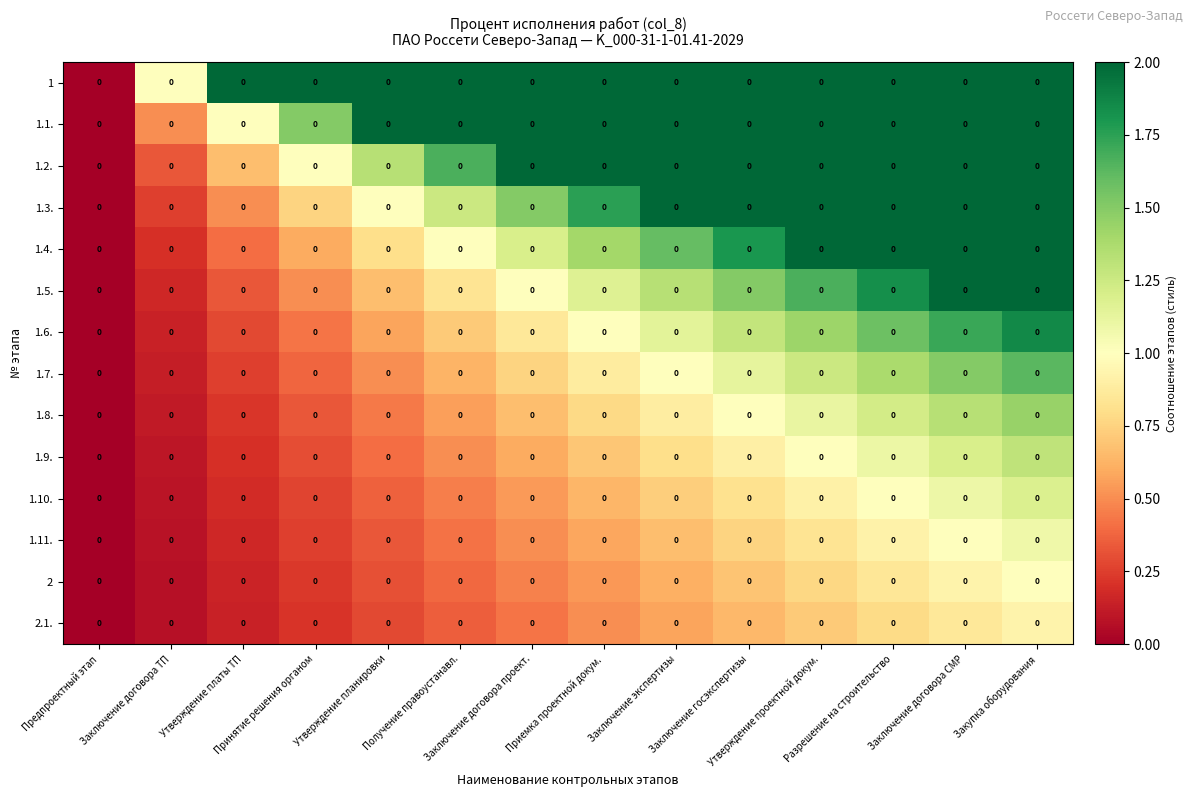

Reading right to left, extract all data points from this chart.

1: Закупка оборудования=0.0	Заключение договора СМР=0.0	Разрешение на строительство=0.0	Утверждение проектной докум.=0.0	Заключение госэкспертизы=0.0	Заключение экспертизы=0.0	Приемка проектной докум.=0.0	Заключение договора проект.=0.0	Получение правоустанавл.=0.0	Утверждение планировки=0.0	Принятие решения органом=0.0	Утверждение платы ТП=0.0	Заключение договора ТП=0.0	Предпроектный этап=0.0
1.1.: Закупка оборудования=0.0	Заключение договора СМР=0.0	Разрешение на строительство=0.0	Утверждение проектной докум.=0.0	Заключение госэкспертизы=0.0	Заключение экспертизы=0.0	Приемка проектной докум.=0.0	Заключение договора проект.=0.0	Получение правоустанавл.=0.0	Утверждение планировки=0.0	Принятие решения органом=0.0	Утверждение платы ТП=0.0	Заключение договора ТП=0.0	Предпроектный этап=0.0
1.2.: Закупка оборудования=0.0	Заключение договора СМР=0.0	Разрешение на строительство=0.0	Утверждение проектной докум.=0.0	Заключение госэкспертизы=0.0	Заключение экспертизы=0.0	Приемка проектной докум.=0.0	Заключение договора проект.=0.0	Получение правоустанавл.=0.0	Утверждение планировки=0.0	Принятие решения органом=0.0	Утверждение платы ТП=0.0	Заключение договора ТП=0.0	Предпроектный этап=0.0
1.3.: Закупка оборудования=0.0	Заключение договора СМР=0.0	Разрешение на строительство=0.0	Утверждение проектной докум.=0.0	Заключение госэкспертизы=0.0	Заключение экспертизы=0.0	Приемка проектной докум.=0.0	Заключение договора проект.=0.0	Получение правоустанавл.=0.0	Утверждение планировки=0.0	Принятие решения органом=0.0	Утверждение платы ТП=0.0	Заключение договора ТП=0.0	Предпроектный этап=0.0
1.4.: Закупка оборудования=0.0	Заключение договора СМР=0.0	Разрешение на строительство=0.0	Утверждение проектной докум.=0.0	Заключение госэкспертизы=0.0	Заключение экспертизы=0.0	Приемка проектной докум.=0.0	Заключение договора проект.=0.0	Получение правоустанавл.=0.0	Утверждение планировки=0.0	Принятие решения органом=0.0	Утверждение платы ТП=0.0	Заключение договора ТП=0.0	Предпроектный этап=0.0
1.5.: Закупка оборудования=0.0	Заключение договора СМР=0.0	Разрешение на строительство=0.0	Утверждение проектной докум.=0.0	Заключение госэкспертизы=0.0	Заключение экспертизы=0.0	Приемка проектной докум.=0.0	Заключение договора проект.=0.0	Получение правоустанавл.=0.0	Утверждение планировки=0.0	Принятие решения органом=0.0	Утверждение платы ТП=0.0	Заключение договора ТП=0.0	Предпроектный этап=0.0
1.6.: Закупка оборудования=0.0	Заключение договора СМР=0.0	Разрешение на строительство=0.0	Утверждение проектной докум.=0.0	Заключение госэкспертизы=0.0	Заключение экспертизы=0.0	Приемка проектной докум.=0.0	Заключение договора проект.=0.0	Получение правоустанавл.=0.0	Утверждение планировки=0.0	Принятие решения органом=0.0	Утверждение платы ТП=0.0	Заключение договора ТП=0.0	Предпроектный этап=0.0
1.7.: Закупка оборудования=0.0	Заключение договора СМР=0.0	Разрешение на строительство=0.0	Утверждение проектной докум.=0.0	Заключение госэкспертизы=0.0	Заключение экспертизы=0.0	Приемка проектной докум.=0.0	Заключение договора проект.=0.0	Получение правоустанавл.=0.0	Утверждение планировки=0.0	Принятие решения органом=0.0	Утверждение платы ТП=0.0	Заключение договора ТП=0.0	Предпроектный этап=0.0
1.8.: Закупка оборудования=0.0	Заключение договора СМР=0.0	Разрешение на строительство=0.0	Утверждение проектной докум.=0.0	Заключение госэкспертизы=0.0	Заключение экспертизы=0.0	Приемка проектной докум.=0.0	Заключение договора проект.=0.0	Получение правоустанавл.=0.0	Утверждение планировки=0.0	Принятие решения органом=0.0	Утверждение платы ТП=0.0	Заключение договора ТП=0.0	Предпроектный этап=0.0
1.9.: Закупка оборудования=0.0	Заключение договора СМР=0.0	Разрешение на строительство=0.0	Утверждение проектной докум.=0.0	Заключение госэкспертизы=0.0	Заключение экспертизы=0.0	Приемка проектной докум.=0.0	Заключение договора проект.=0.0	Получение правоустанавл.=0.0	Утверждение планировки=0.0	Принятие решения органом=0.0	Утверждение платы ТП=0.0	Заключение договора ТП=0.0	Предпроектный этап=0.0
1.10.: Закупка оборудования=0.0	Заключение договора СМР=0.0	Разрешение на строительство=0.0	Утверждение проектной докум.=0.0	Заключение госэкспертизы=0.0	Заключение экспертизы=0.0	Приемка проектной докум.=0.0	Заключение договора проект.=0.0	Получение правоустанавл.=0.0	Утверждение планировки=0.0	Принятие решения органом=0.0	Утверждение платы ТП=0.0	Заключение договора ТП=0.0	Предпроектный этап=0.0
1.11.: Закупка оборудования=0.0	Заключение договора СМР=0.0	Разрешение на строительство=0.0	Утверждение проектной докум.=0.0	Заключение госэкспертизы=0.0	Заключение экспертизы=0.0	Приемка проектной докум.=0.0	Заключение договора проект.=0.0	Получение правоустанавл.=0.0	Утверждение планировки=0.0	Принятие решения органом=0.0	Утверждение платы ТП=0.0	Заключение договора ТП=0.0	Предпроектный этап=0.0
2: Закупка оборудования=0.0	Заключение договора СМР=0.0	Разрешение на строительство=0.0	Утверждение проектной докум.=0.0	Заключение госэкспертизы=0.0	Заключение экспертизы=0.0	Приемка проектной докум.=0.0	Заключение договора проект.=0.0	Получение правоустанавл.=0.0	Утверждение планировки=0.0	Принятие решения органом=0.0	Утверждение платы ТП=0.0	Заключение договора ТП=0.0	Предпроектный этап=0.0
2.1.: Закупка оборудования=0.0	Заключение договора СМР=0.0	Разрешение на строительство=0.0	Утверждение проектной докум.=0.0	Заключение госэкспертизы=0.0	Заключение экспертизы=0.0	Приемка проектной докум.=0.0	Заключение договора проект.=0.0	Получение правоустанавл.=0.0	Утверждение планировки=0.0	Принятие решения органом=0.0	Утверждение платы ТП=0.0	Заключение договора ТП=0.0	Предпроектный этап=0.0